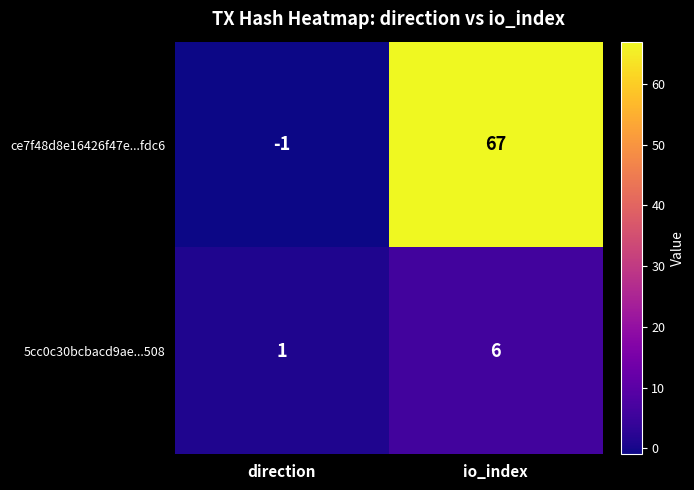

What is the average value of the 5cc0c30bcbacd9ae...508 series?

4